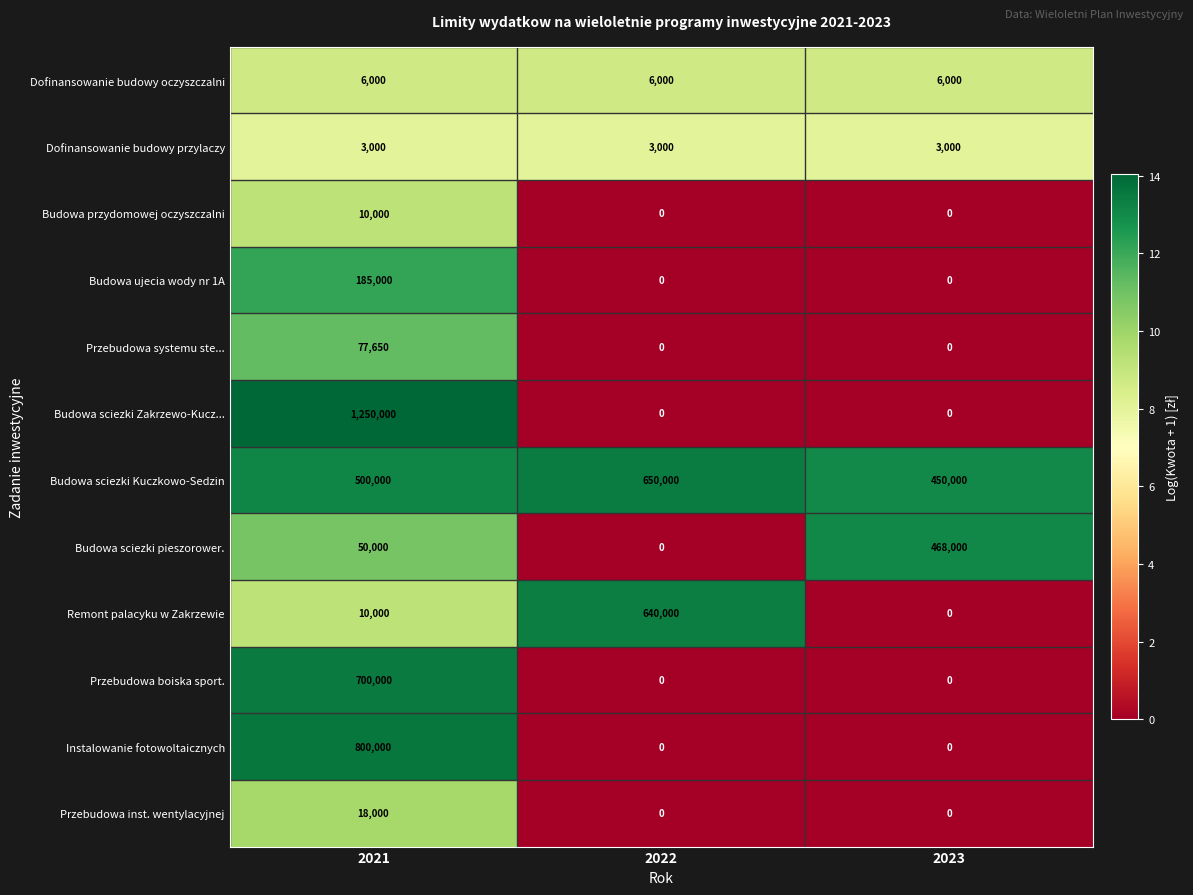

How many categories are shown in the chart?

3